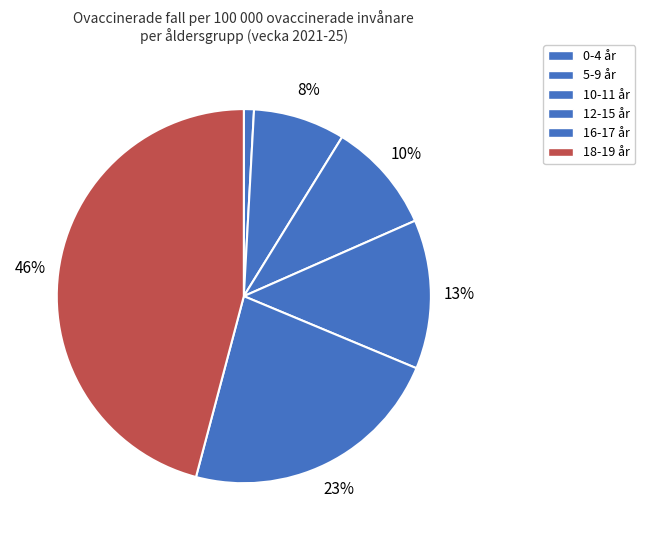

What is the ratio of the value at 16-17 år to the value at 10-11 år?

2.4